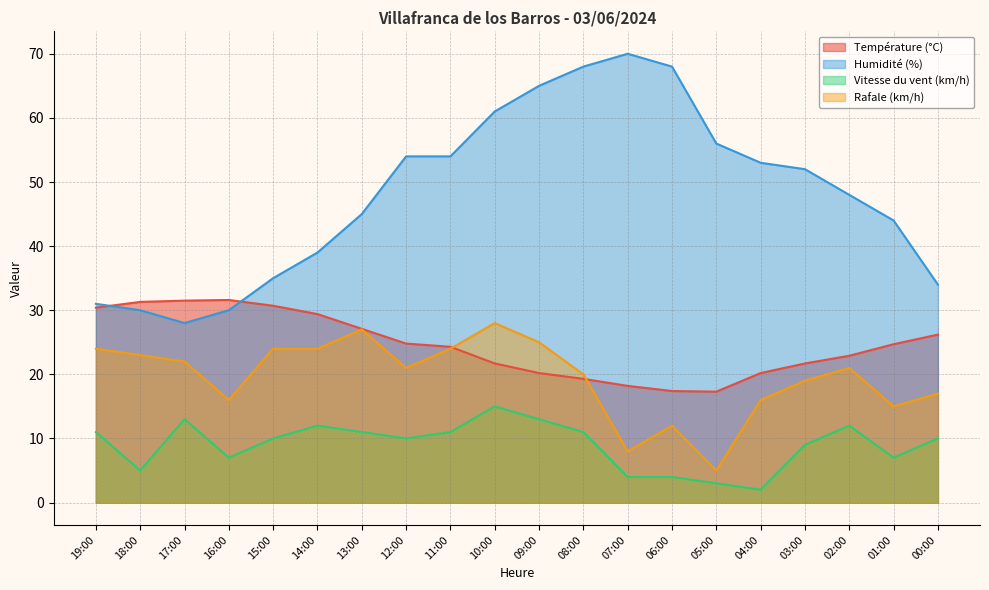

Rank the series by their maximum value, from highest to lowest.

Humidité (%), Température (°C), Rafale (km/h), Vitesse du vent (km/h)